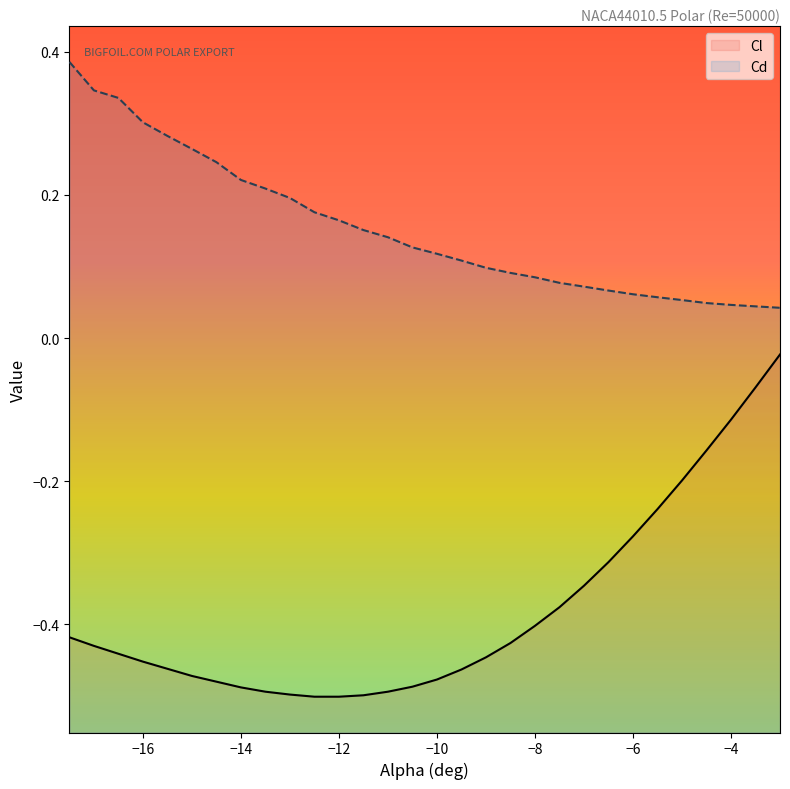

Which series has the largest total across all categories?

Cd